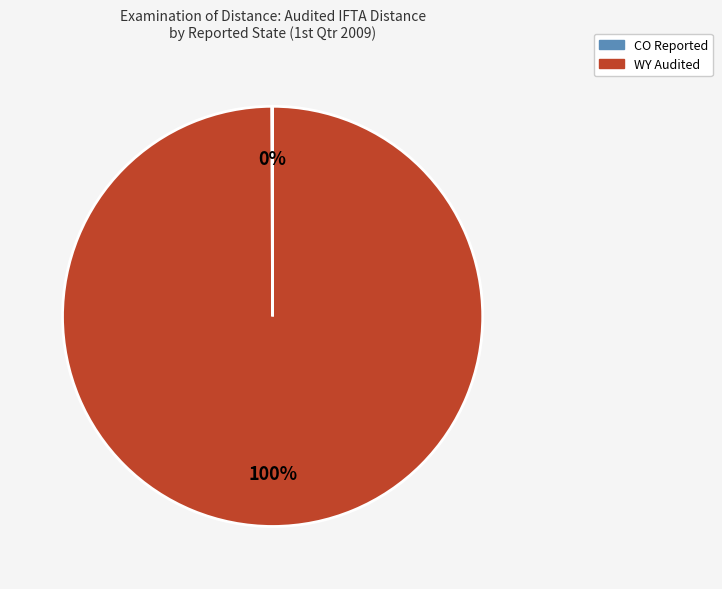

Is there any slice that represents more than half of the pie?

Yes